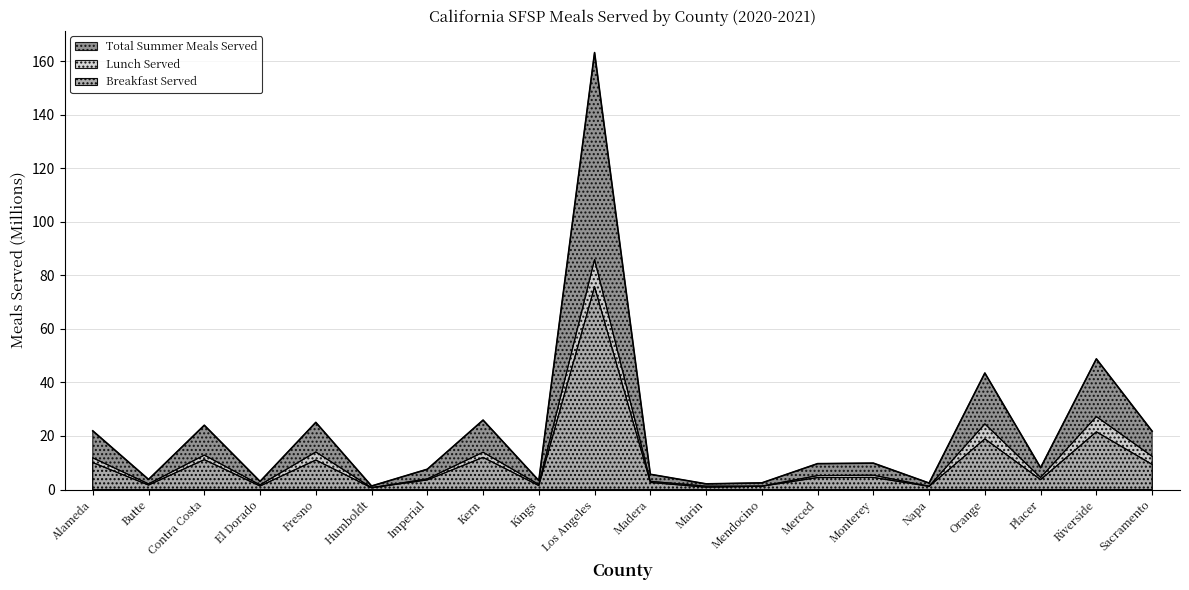

Which has a higher value, Riverside or Madera?

Riverside